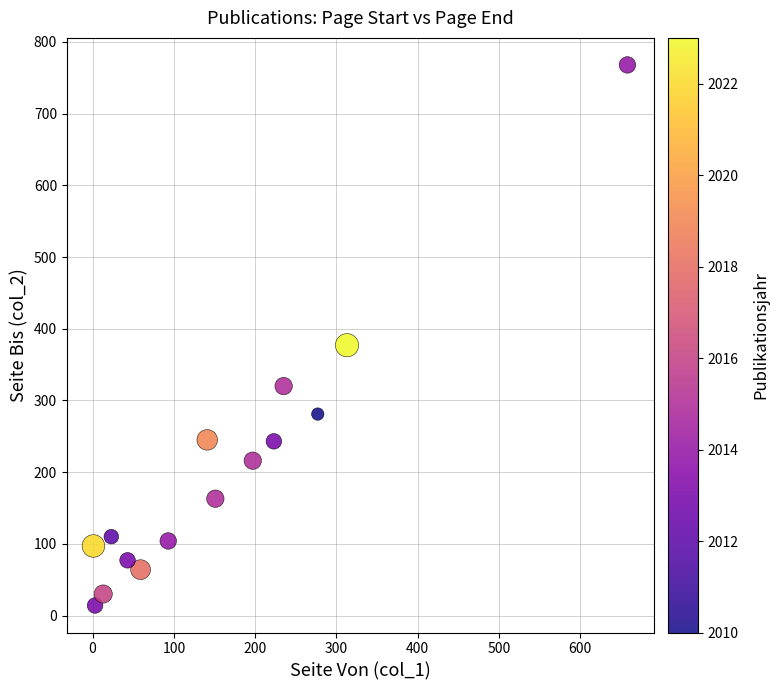

What Y value in the scatter plot is closest to 391?

377